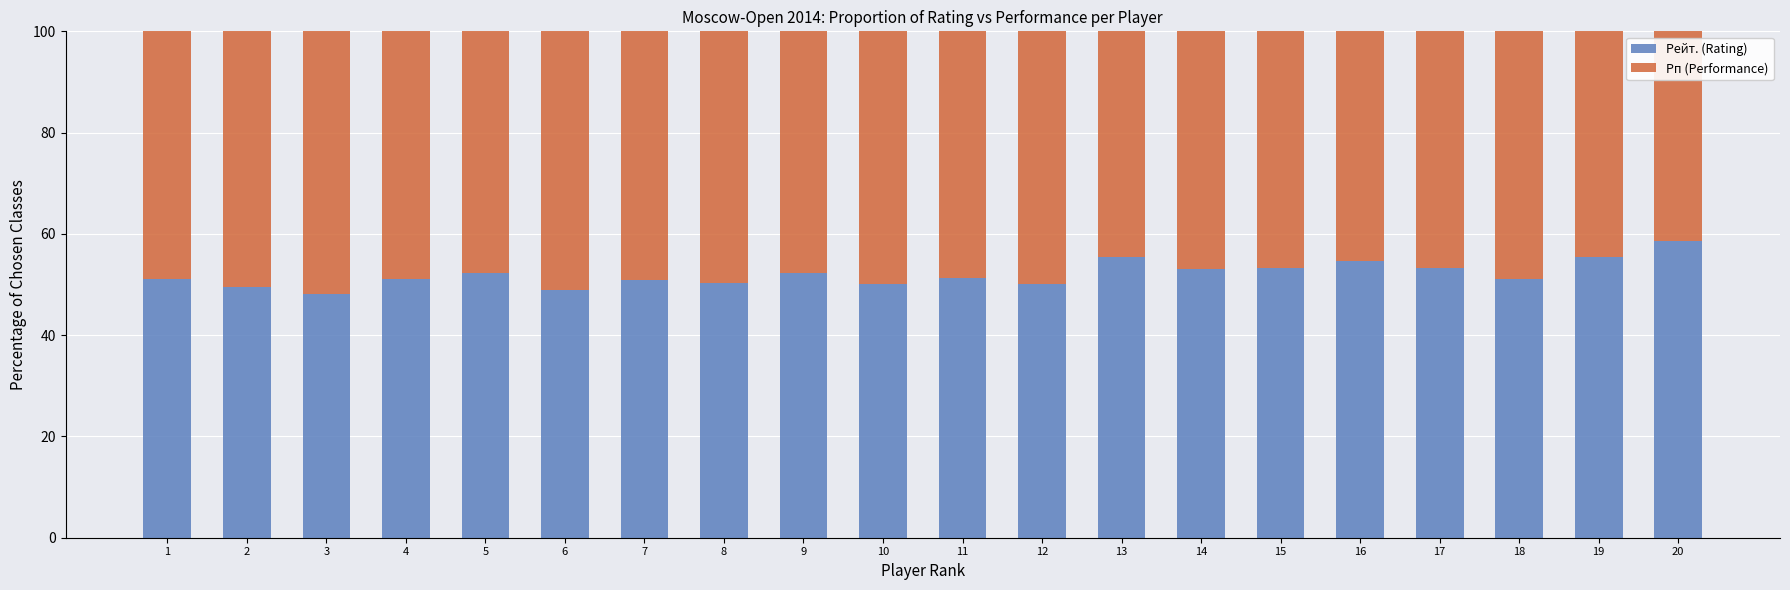

What are all the series names shown in the legend?

Рейт. (Rating), Рп (Performance)